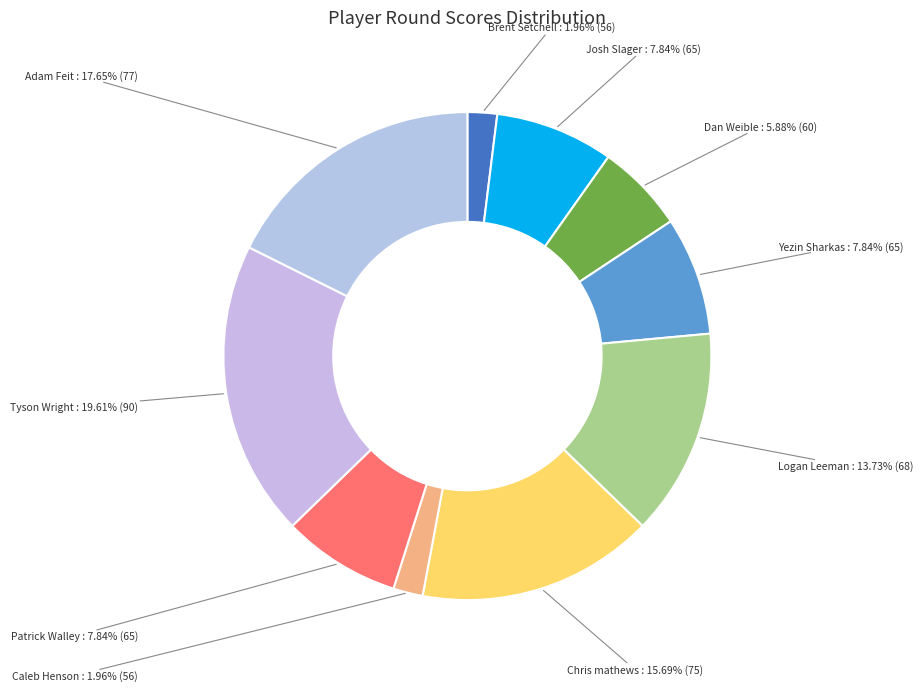

How many segments does this pie chart have?

10